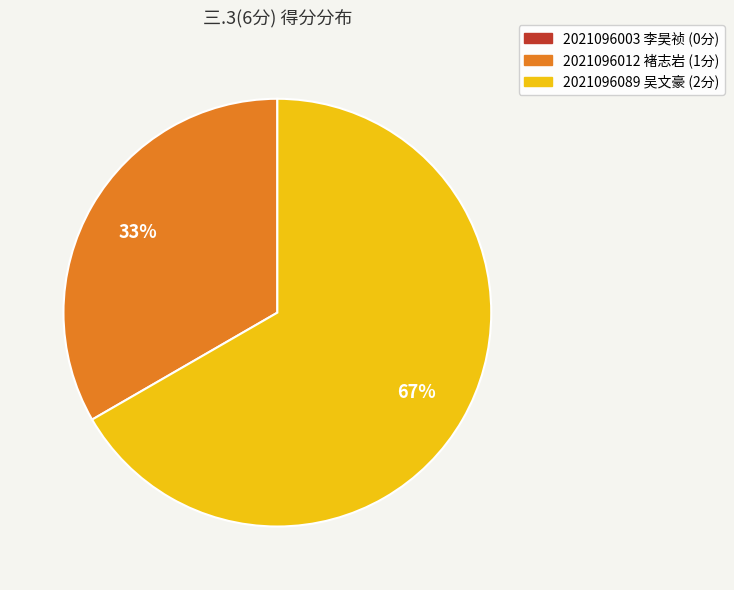

Count the number of slices in the pie.

2